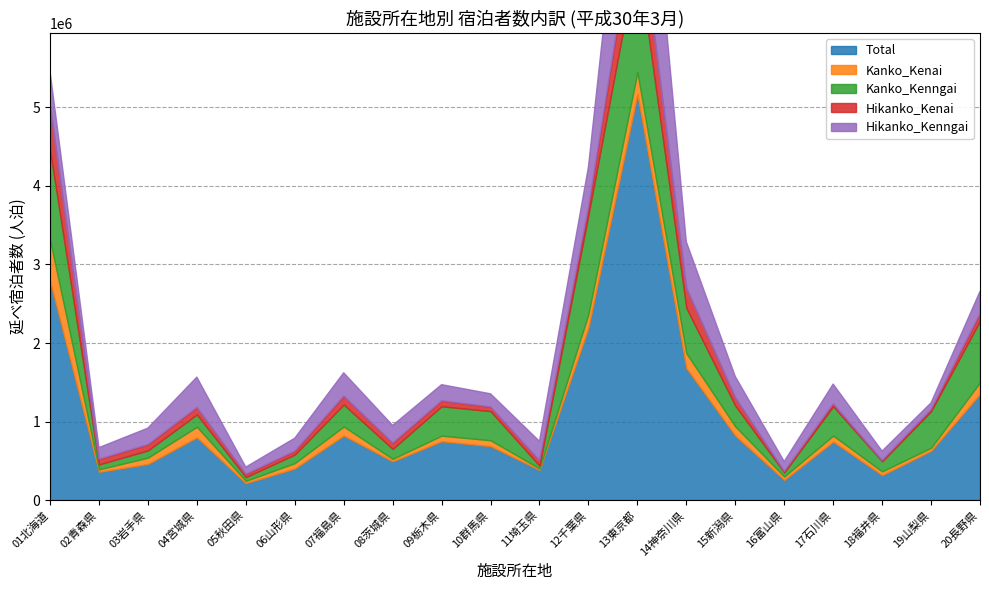

List the labels in order of Total value, largest first.

13東京都, 01北海道, 12千葉県, 14神奈川県, 20長野県, 07福島県, 15新潟県, 04宮城県, 09栃木県, 17石川県, 10群馬県, 19山梨県, 08茨城県, 03岩手県, 06山形県, 11埼玉県, 02青森県, 18福井県, 16富山県, 05秋田県